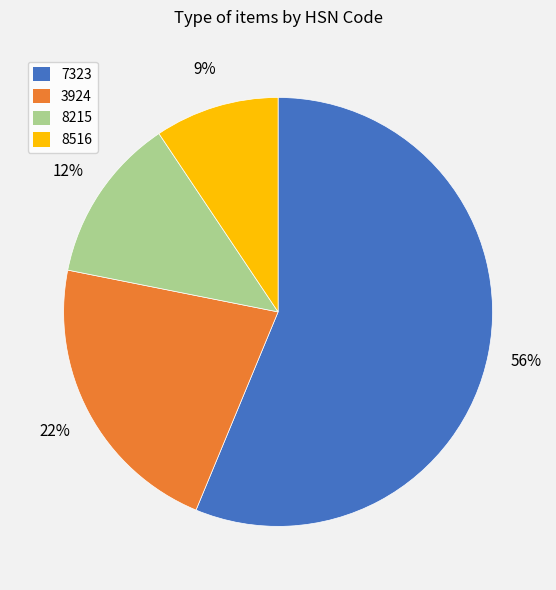

To the nearest percent, what is the difference between the largest and smallest slice percentages?

47%